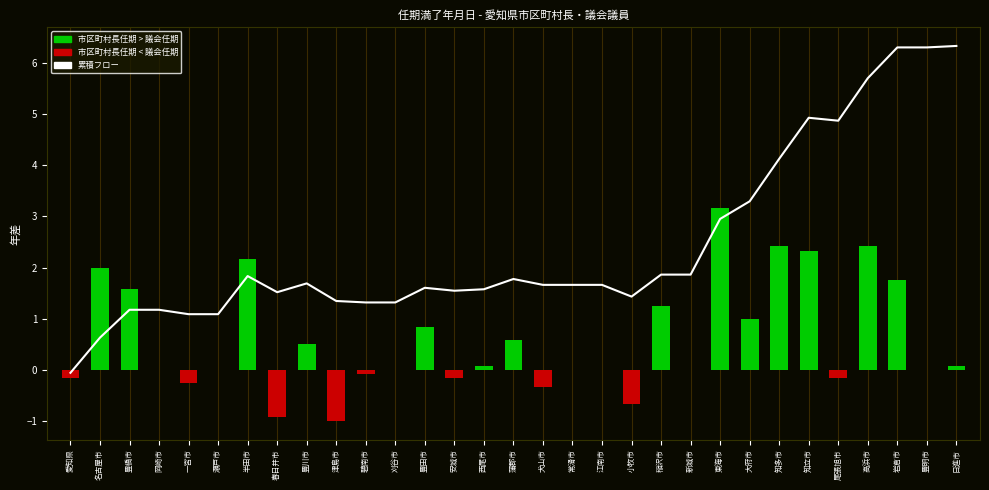

What is the change in value from 名古屋市 to 知多市?

+3.5